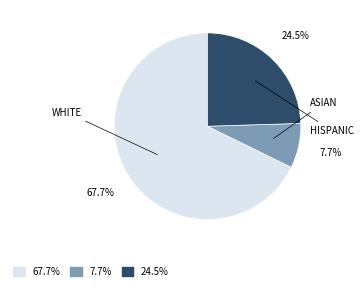

What is the largest slice in the pie chart?

67.7%